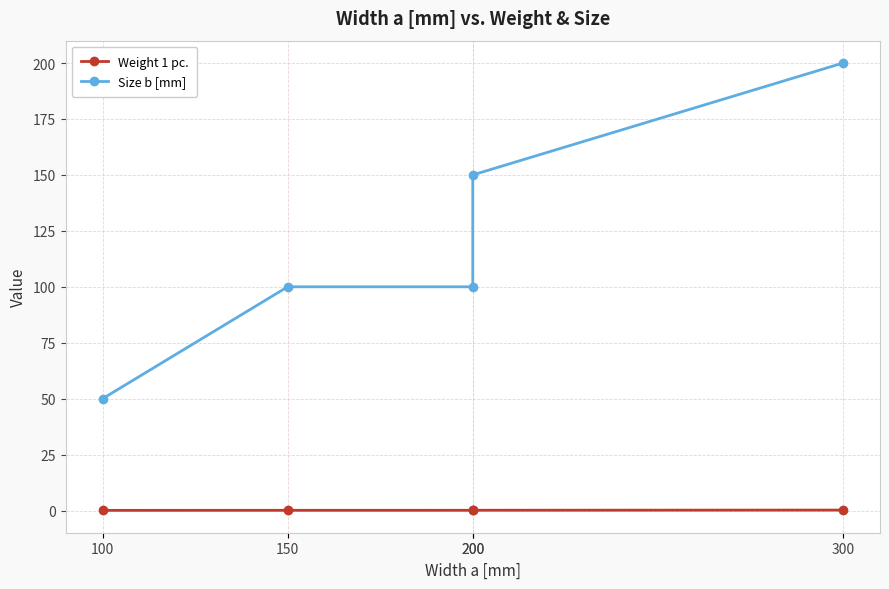

True or false: Size b [mm] has more than 2 points higher than both neighbors.

False